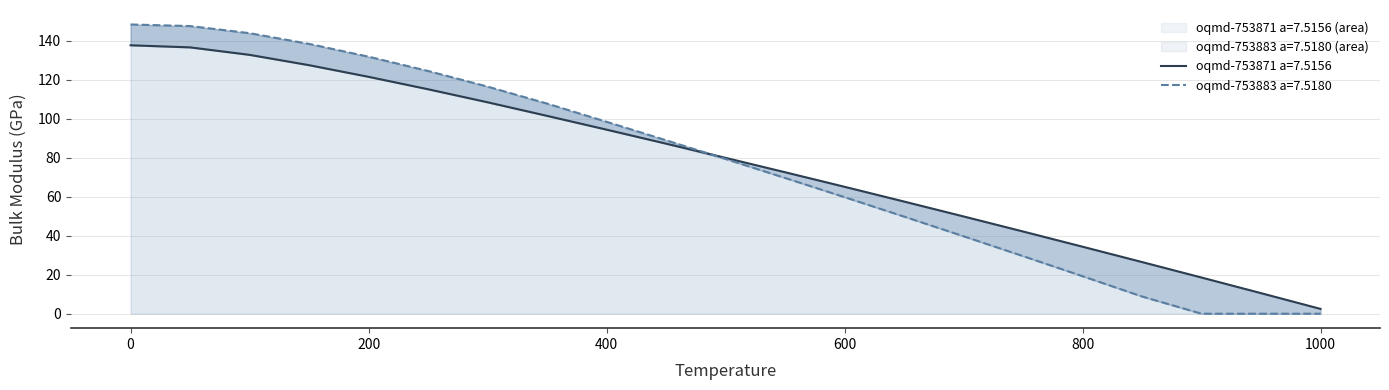

After their last crossing, which series has the higher values: oqmd-753871 a=7.5156 or oqmd-753883 a=7.5180?

oqmd-753871 a=7.5156